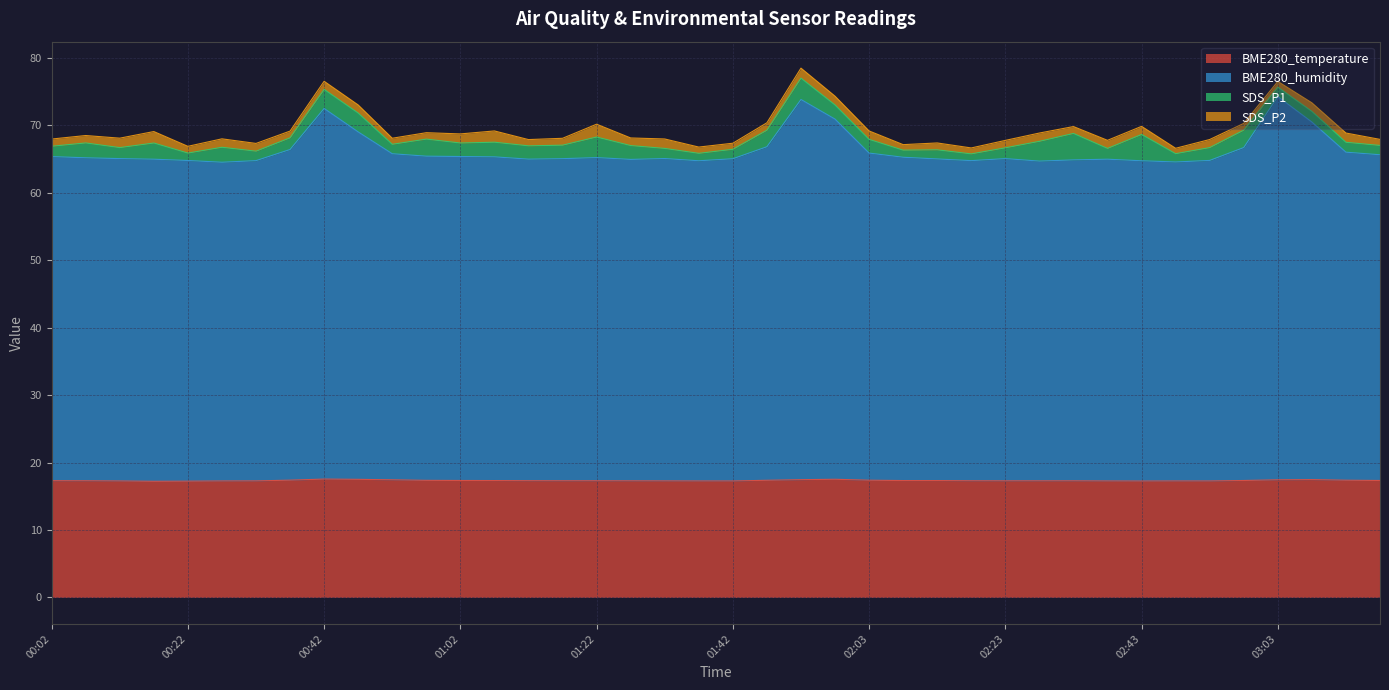

At which category does BME280_humidity reach its first local valley?

00:27